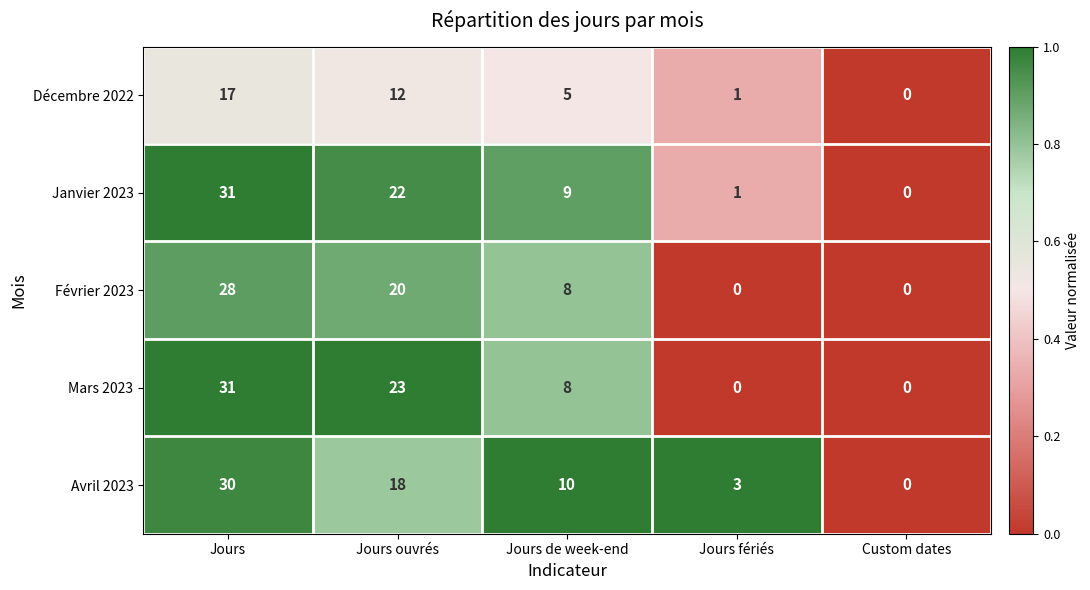

What is the difference between the highest and lowest values at Jours?

14